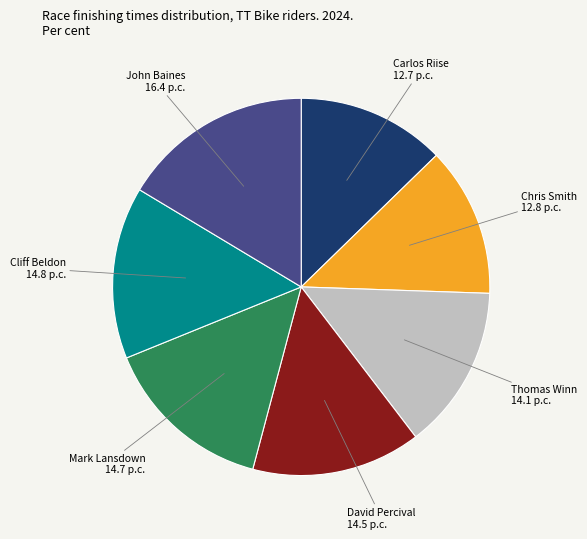

Is there a majority slice in this chart?

No